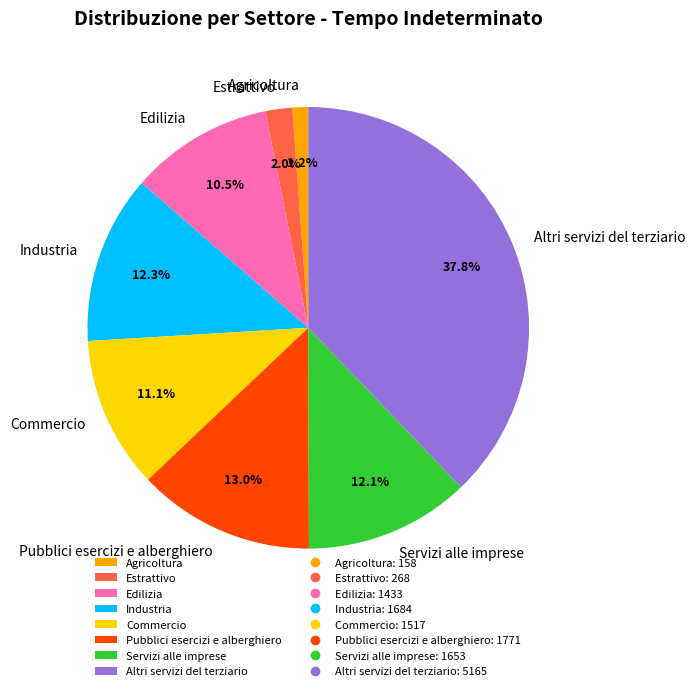

How many slices are in this pie chart?

8